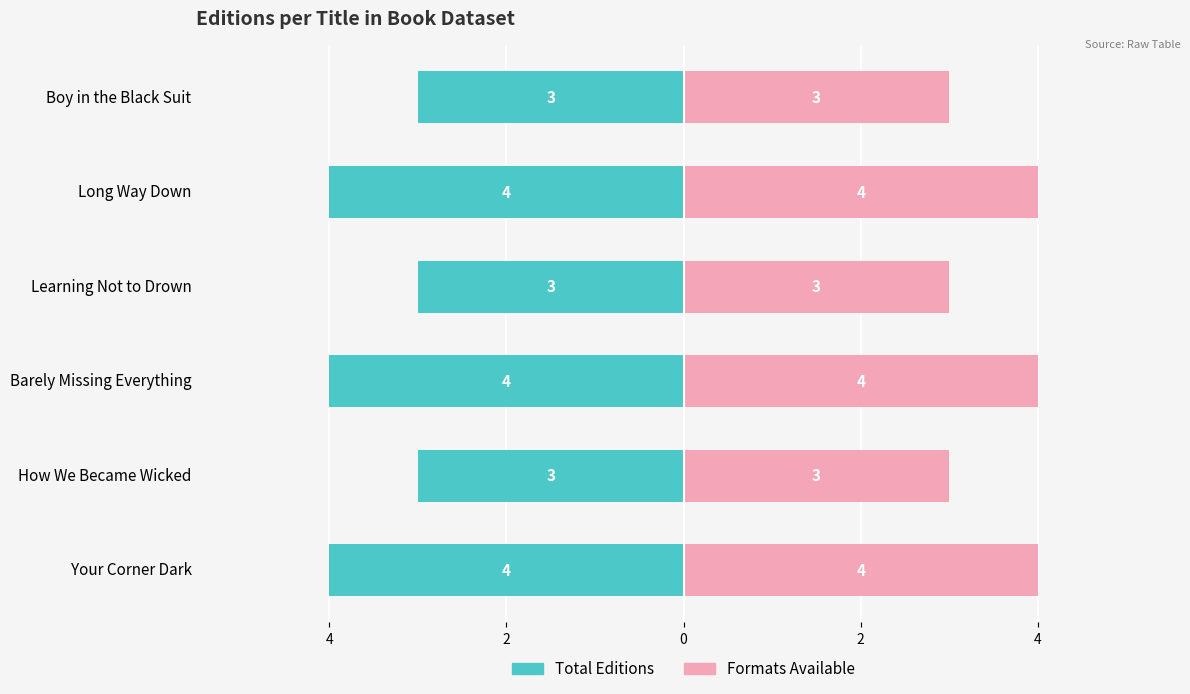

How many categories are shown in the chart?

6